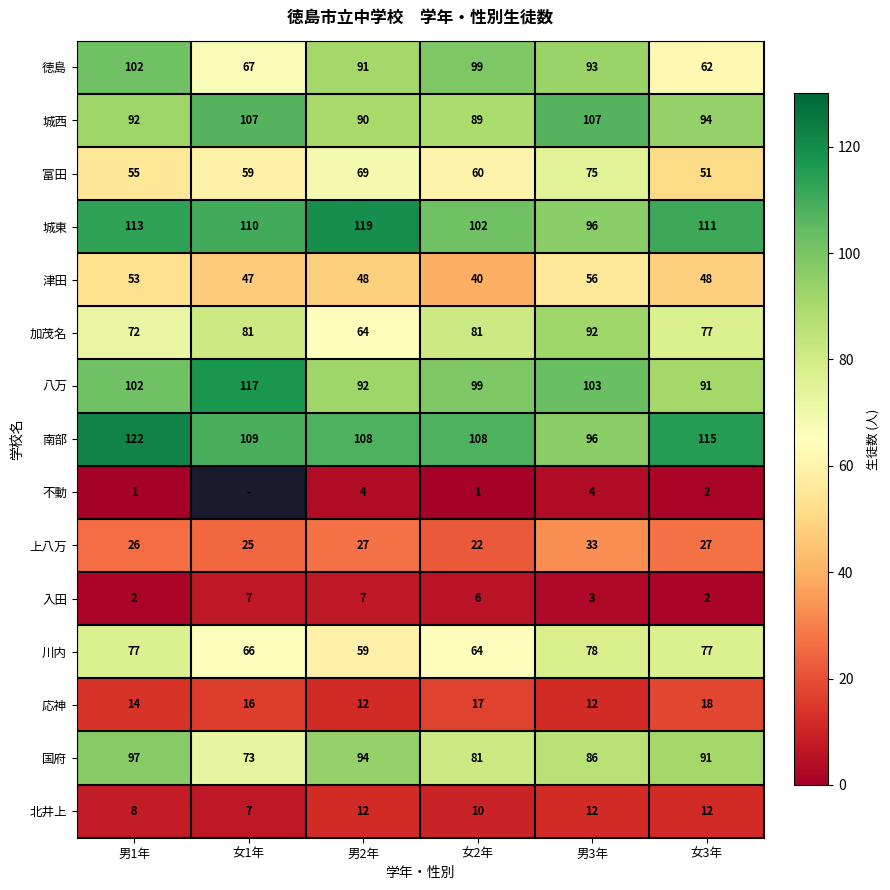

What value does the 津田 series have at 女3年?

48